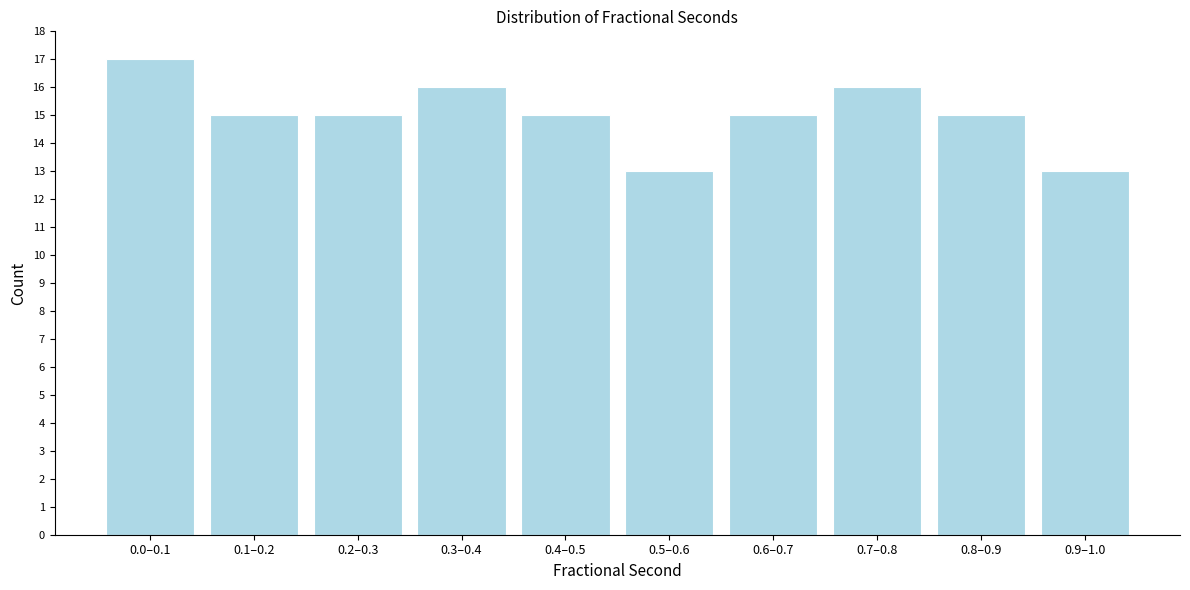

Reading left to right, transcribe all the data shown in this chart.

17	15	15	16	15	13	15	16	15	13